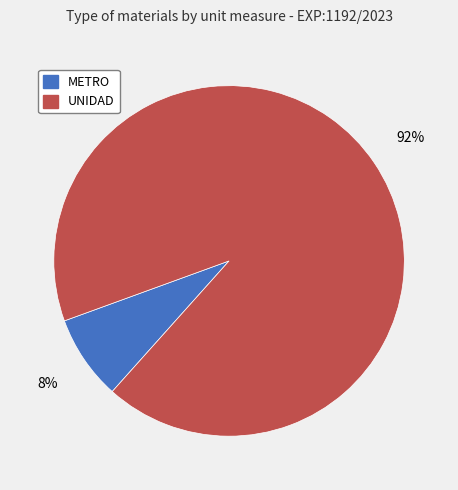

To the nearest percent, what is the difference between the largest and smallest slice percentages?

84%